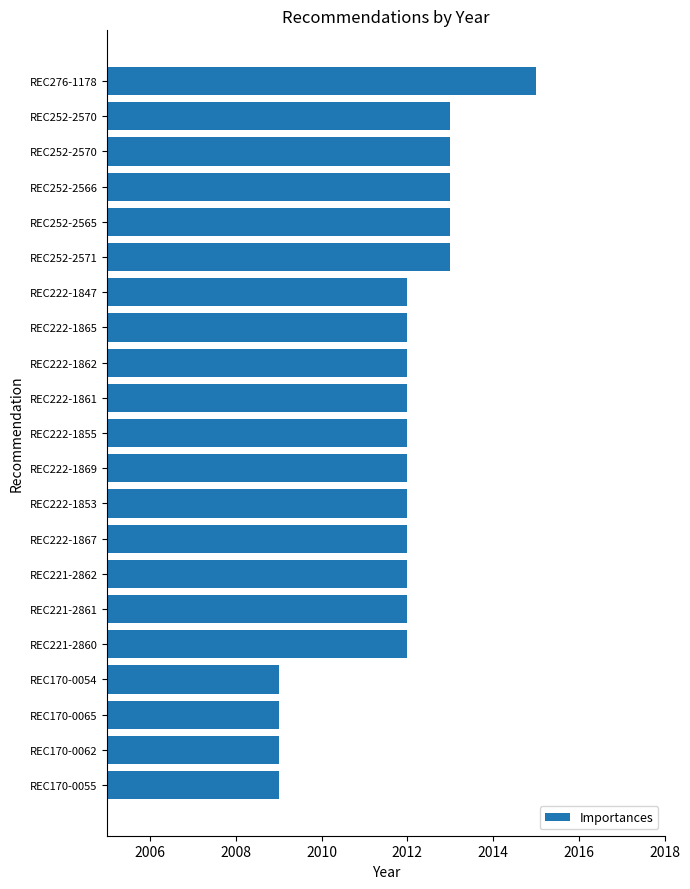

How many series are shown in this chart?

1